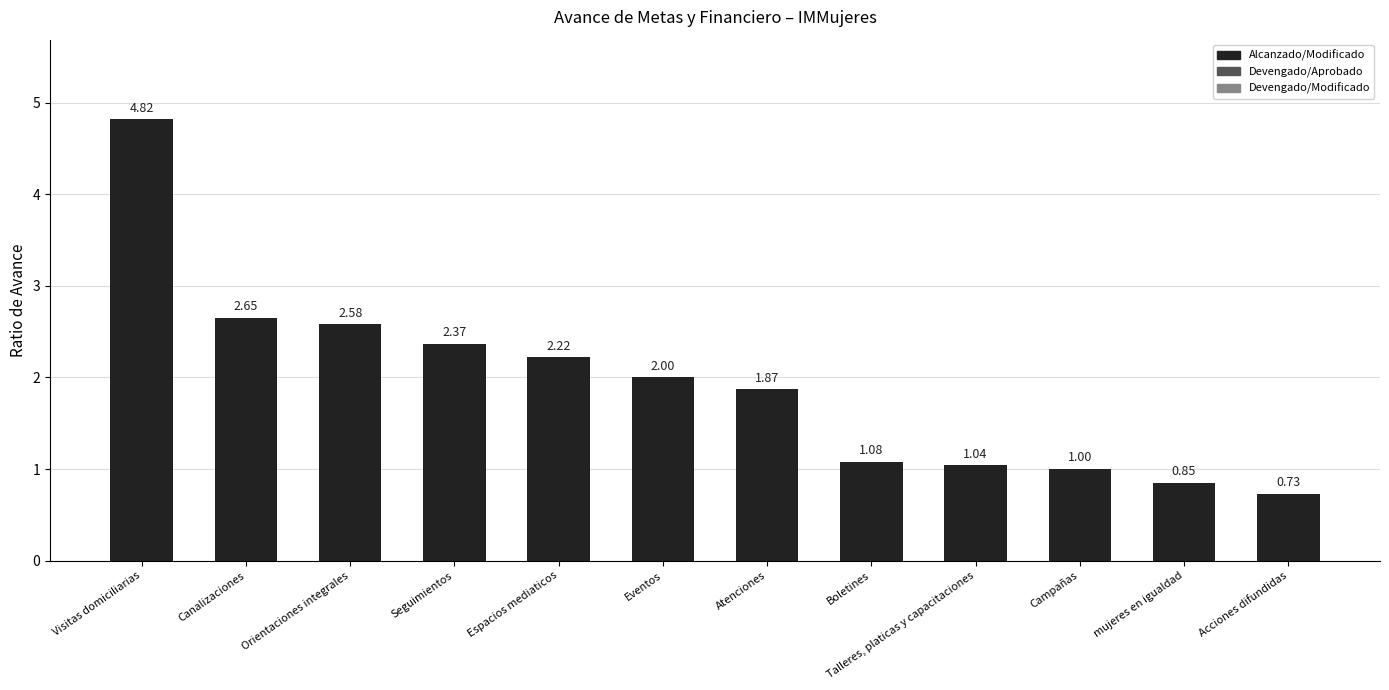

The chart shows a value of 4.1 at Seguimientos. True or false?

False